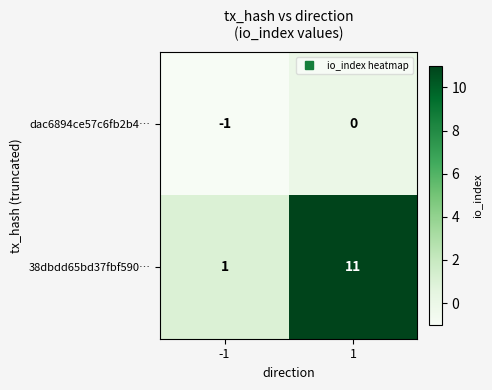

Which category has the highest value across all series?

1